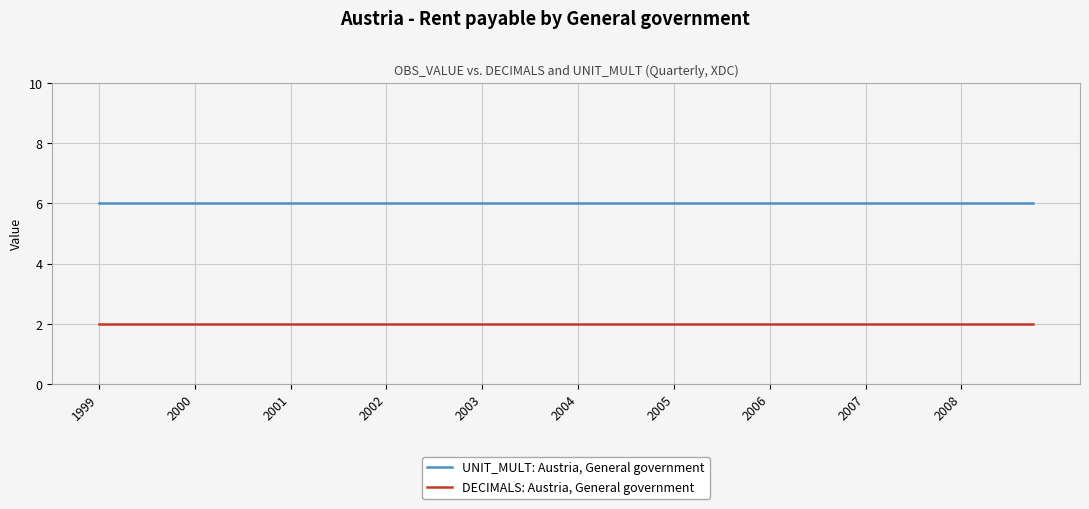

What is the greatest value displayed?

6